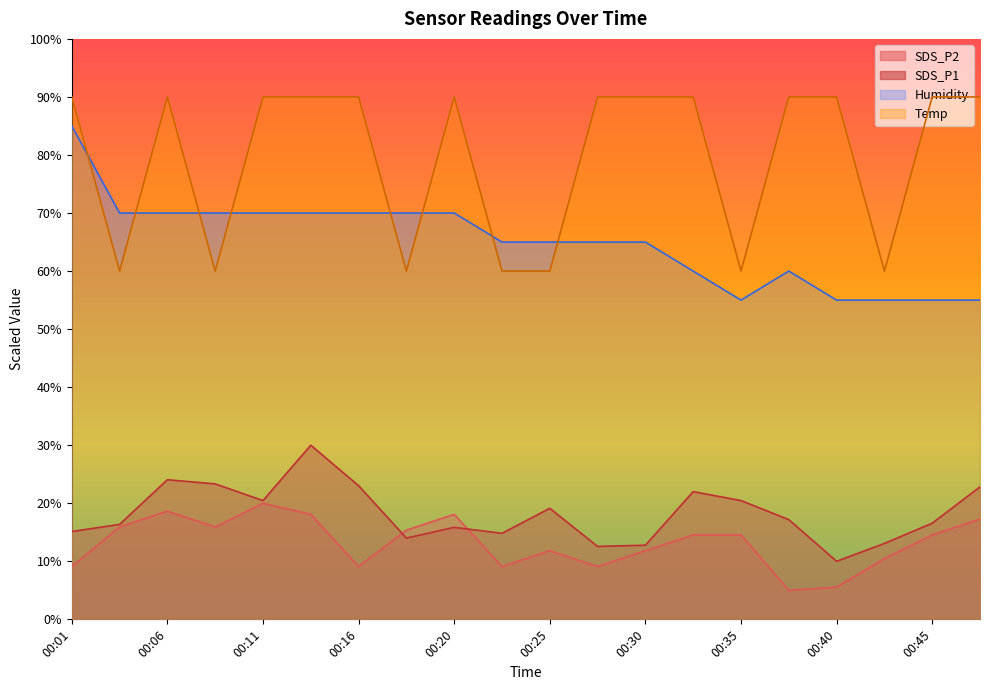

Is it true that Temp equals 32.6 at 00:25?

False